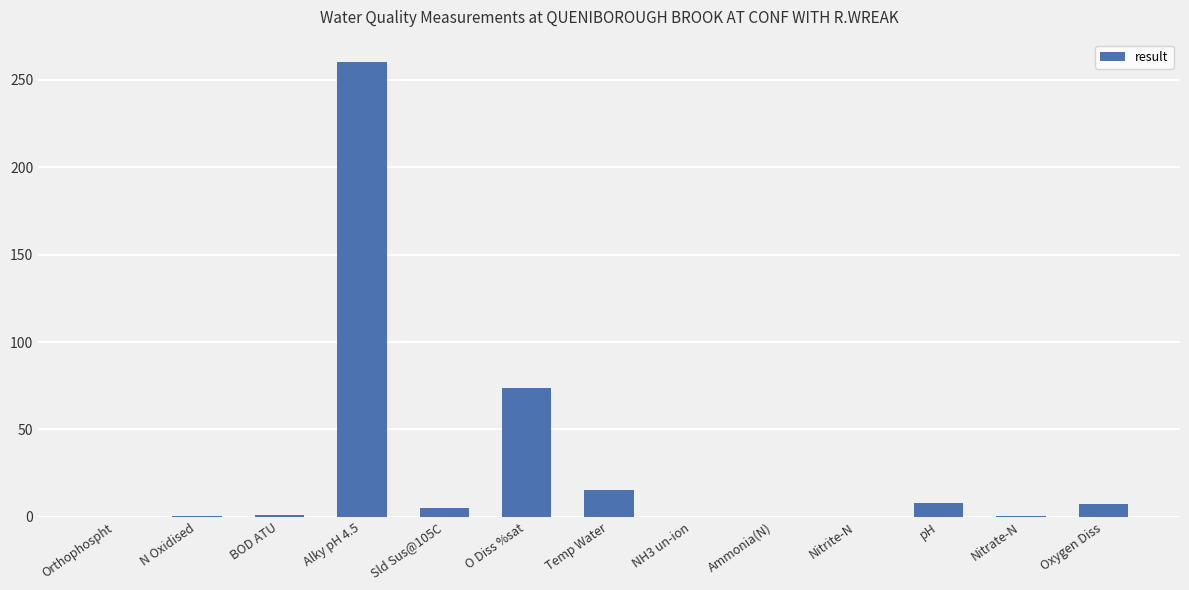

Does the chart contain stacked bars?

No